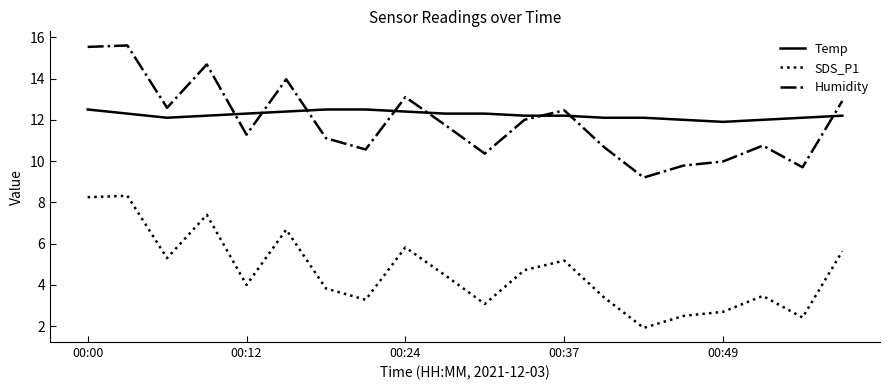

True or false: SDS_P1 and Humidity cross at least once.

False